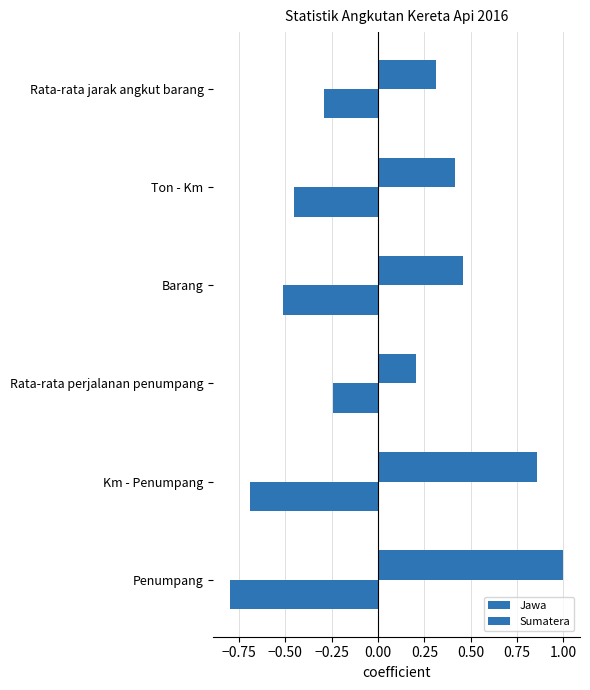

Reading left to right, list all the values displayed in this chart.

Jawa: 1.0	0.9	0.2	0.5	0.4	0.3
Sumatera: -0.8	-0.7	-0.2	-0.5	-0.5	-0.3